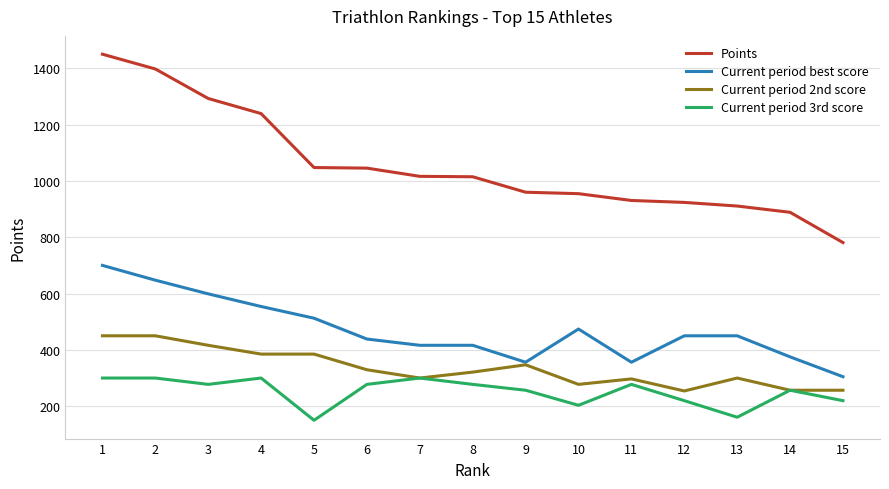

What is the minimum value shown in the chart?

150.0